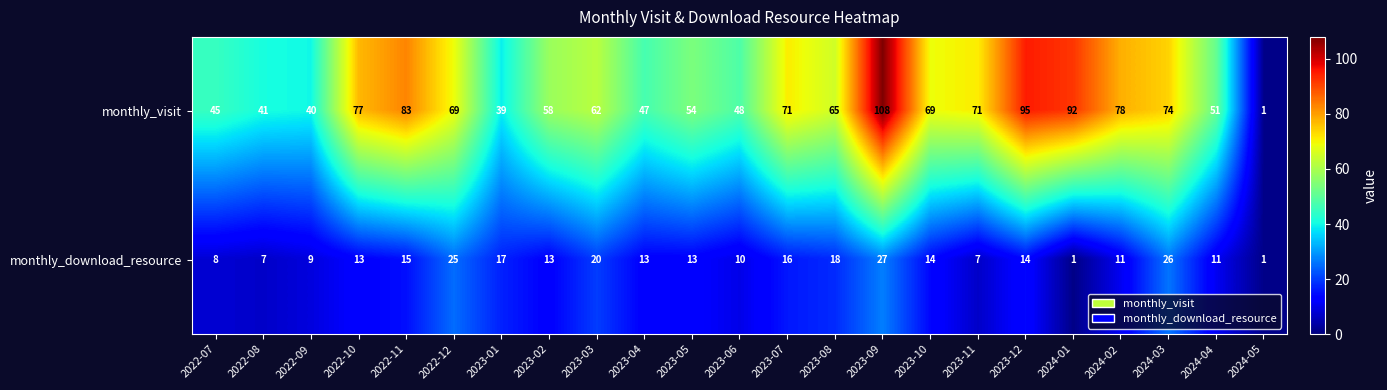

Is the value of monthly_visit at 2022-11 greater than the value of monthly_download_resource at 2023-10?

Yes